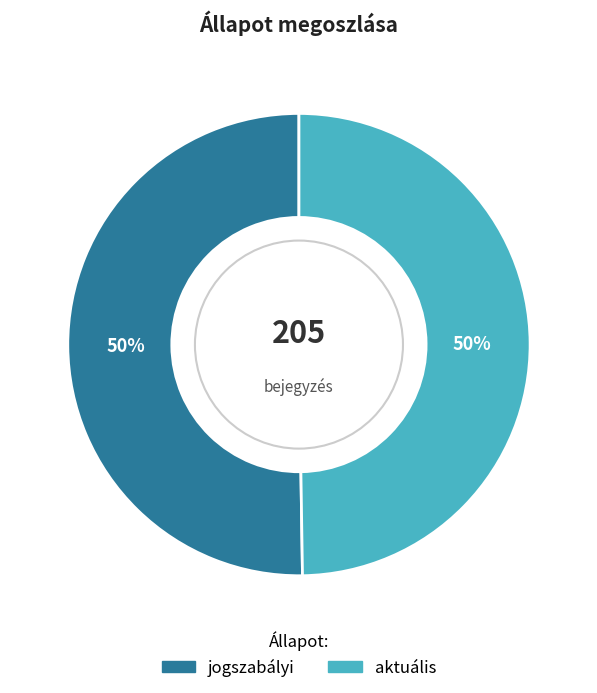

To the nearest percent, what is the combined percentage of jogszabályi and aktuális?

100%